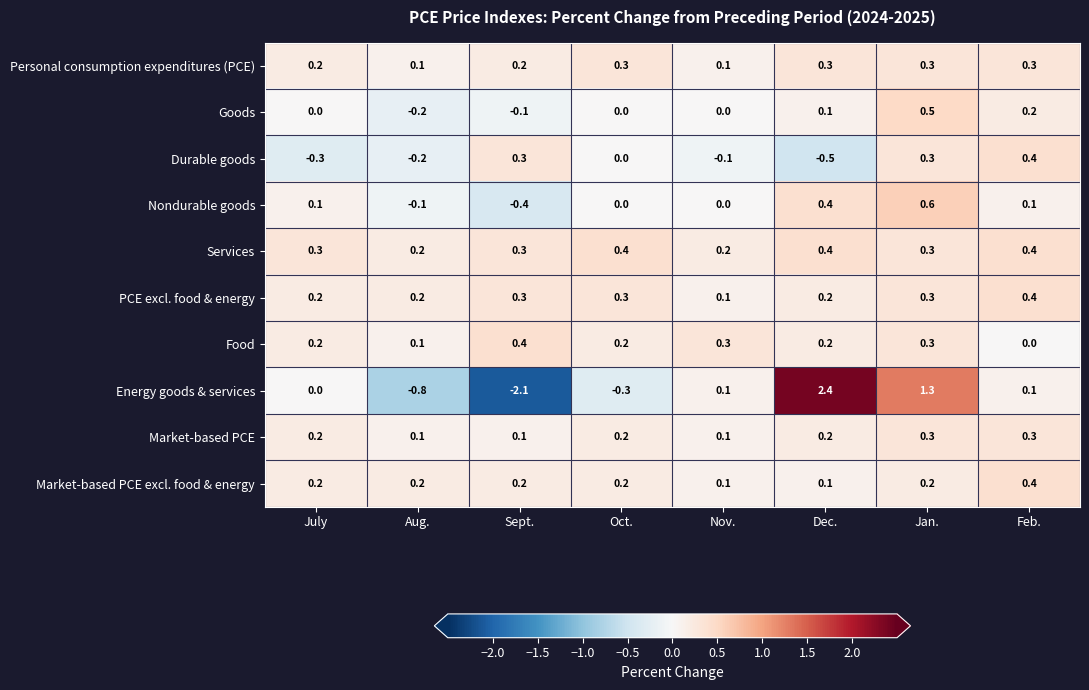

The value of PCE excl. food & energy at Dec. is 0.2. True or false?

True